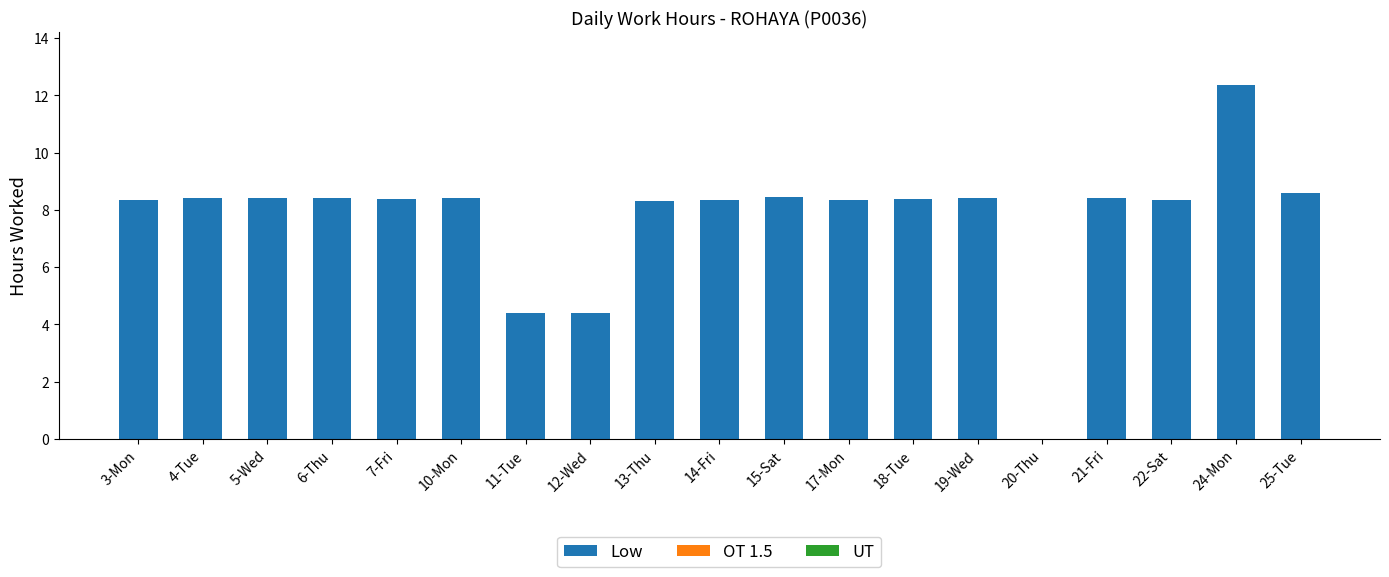

Which has a higher value, 15-Sat or 24-Mon?

24-Mon